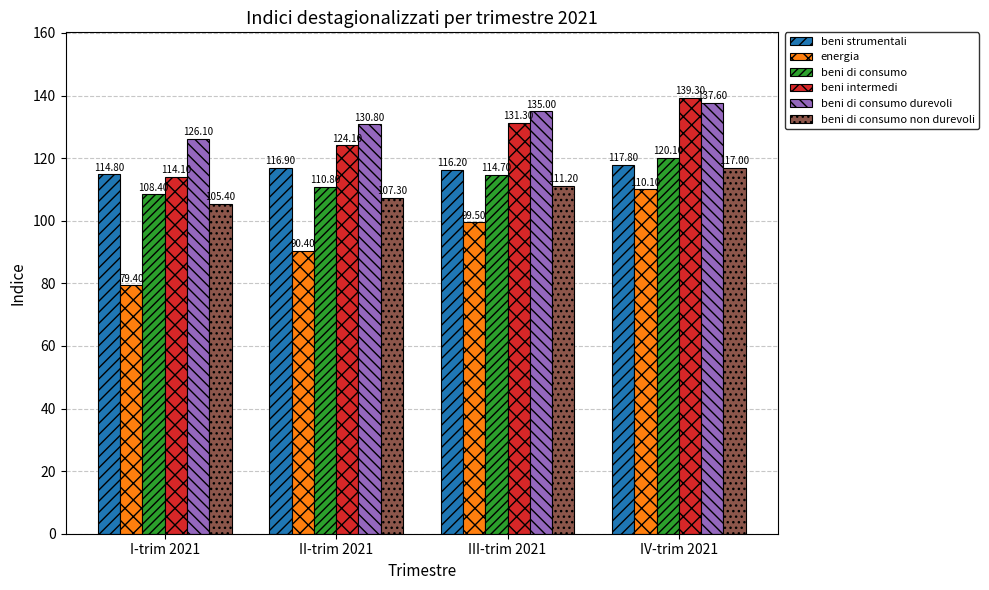

Which label corresponds to the largest value in the chart?

IV-trim 2021